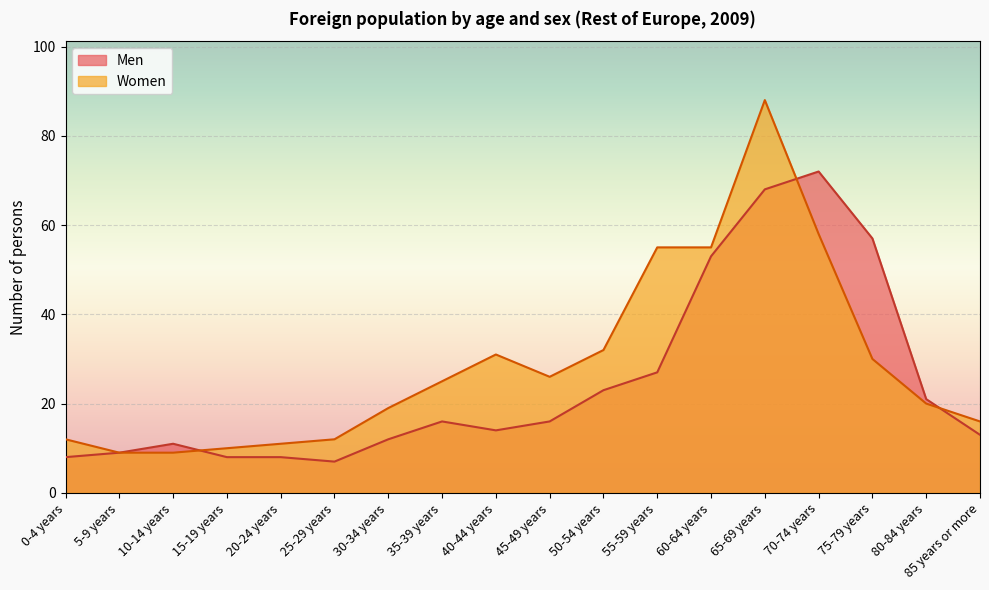

Between which two adjacent categories do Men and Women first intersect?

10-14 years and 15-19 years